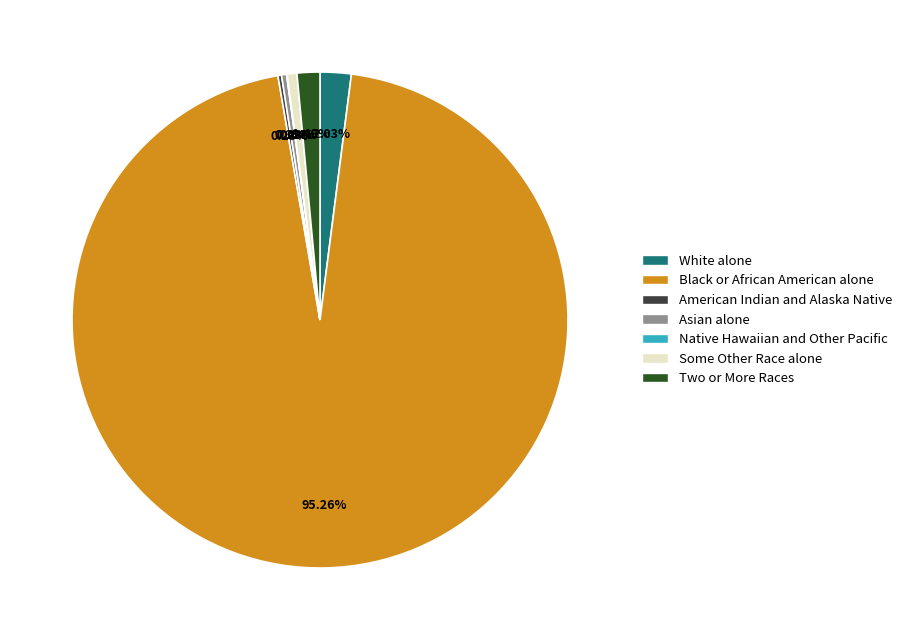

Is Asian alone the majority of the pie?

No